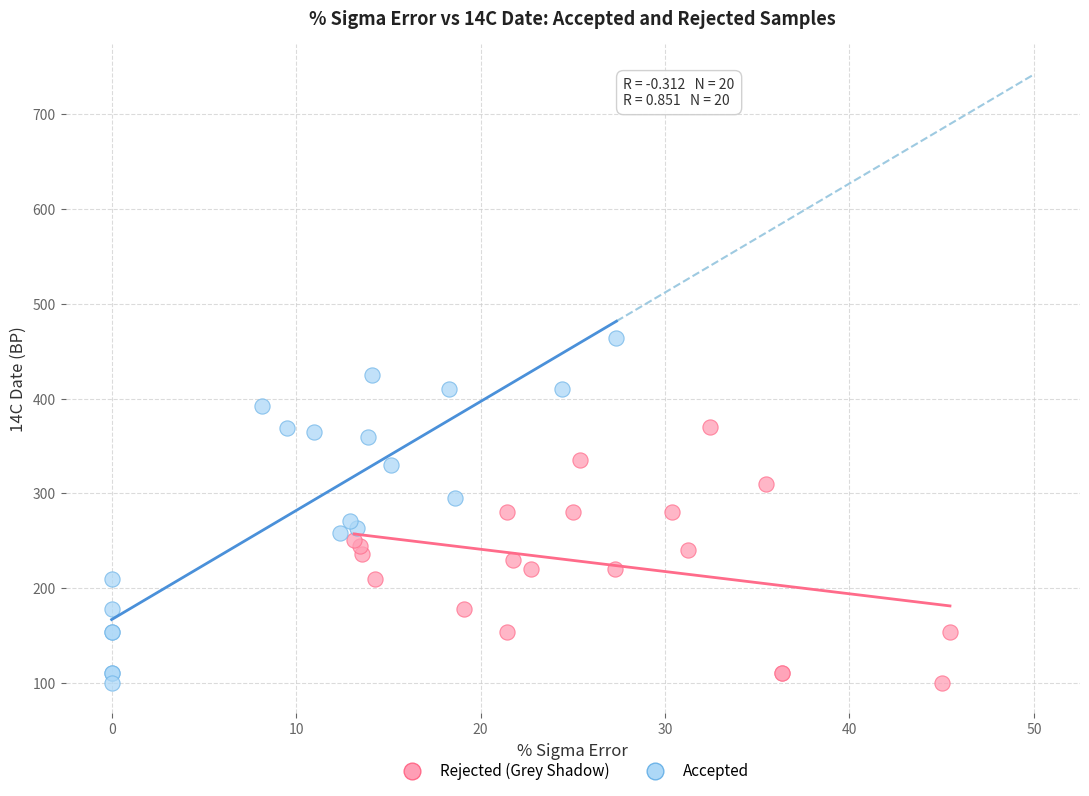

Which series has the widest spread of Y values?

Accepted